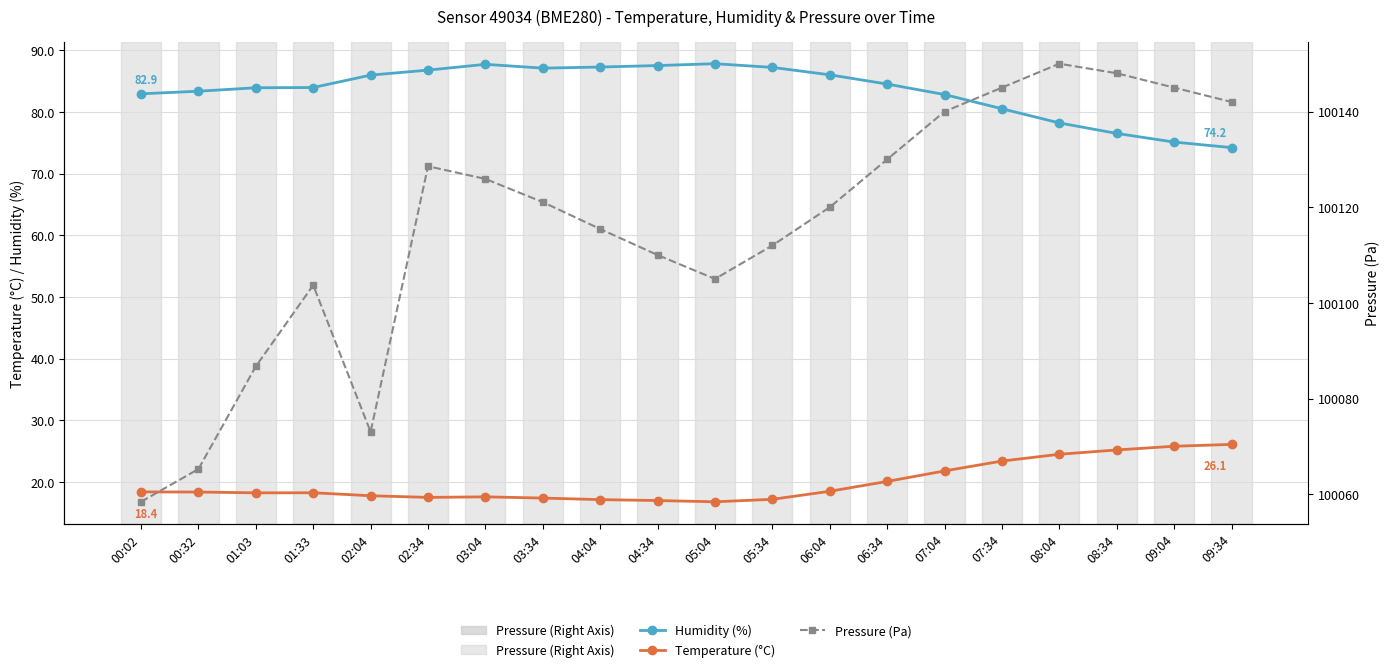

Where is the first local maximum for Temperature (°C)?

01:33